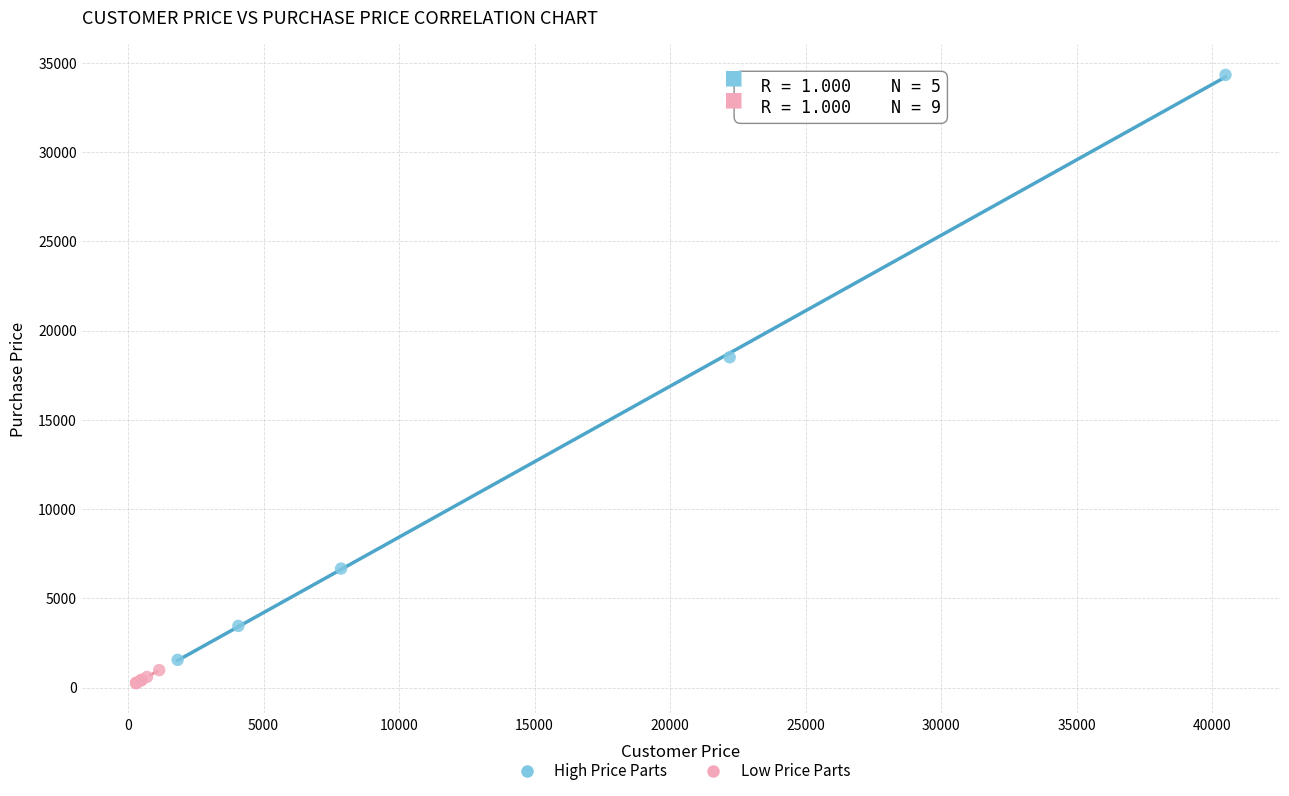

Which series contains the highest Y value?

High Price Parts